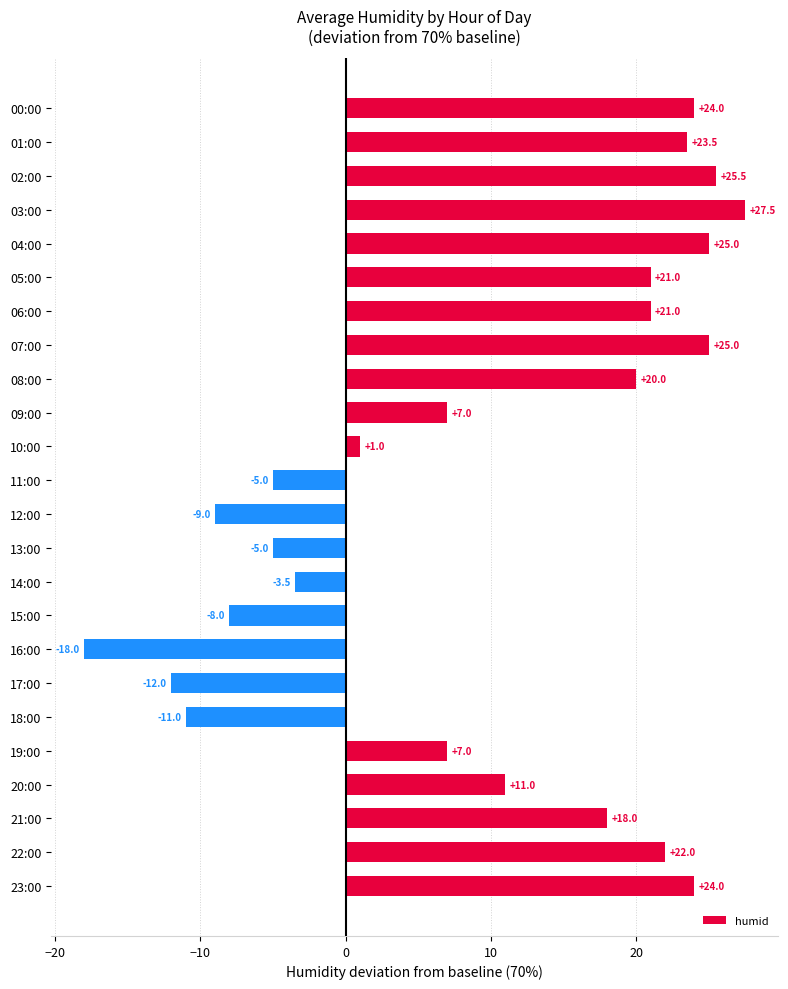

How many values are below 18?

12